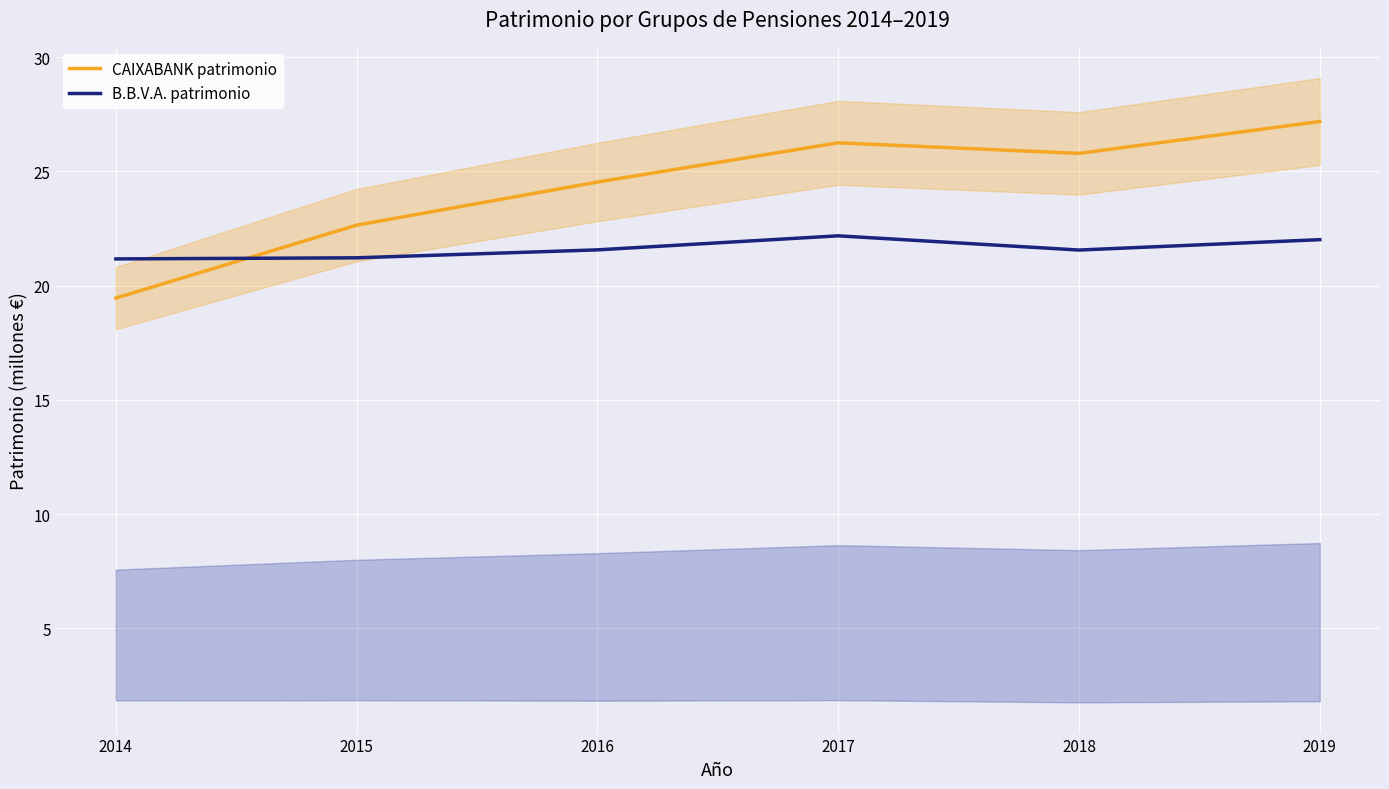

In CAIXABANK patrimonio, how many points are lower than both neighbors (excluding endpoints)?

1